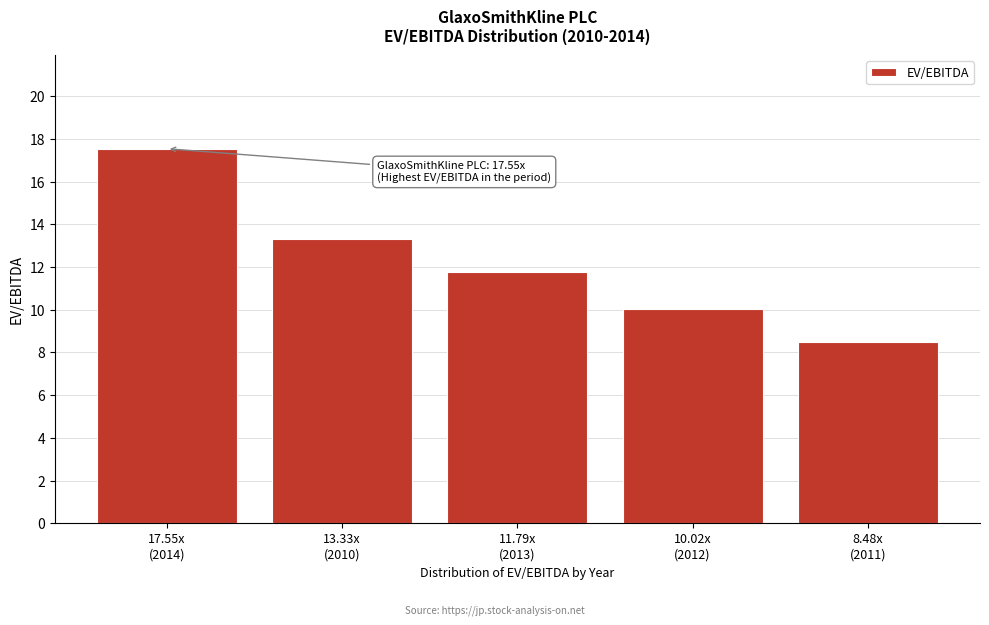

Reading right to left, transcribe all the data shown in this chart.

8.5	10.0	11.8	13.3	17.6